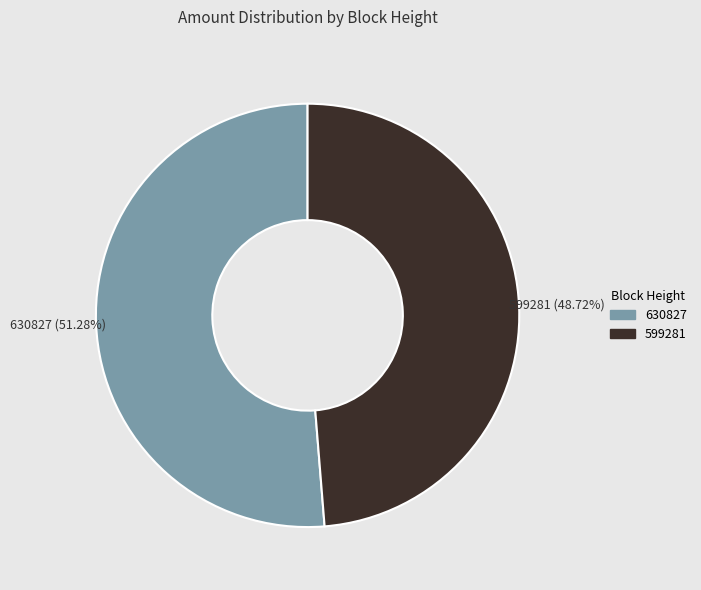

Which has a higher value, 599281 or 630827?

630827